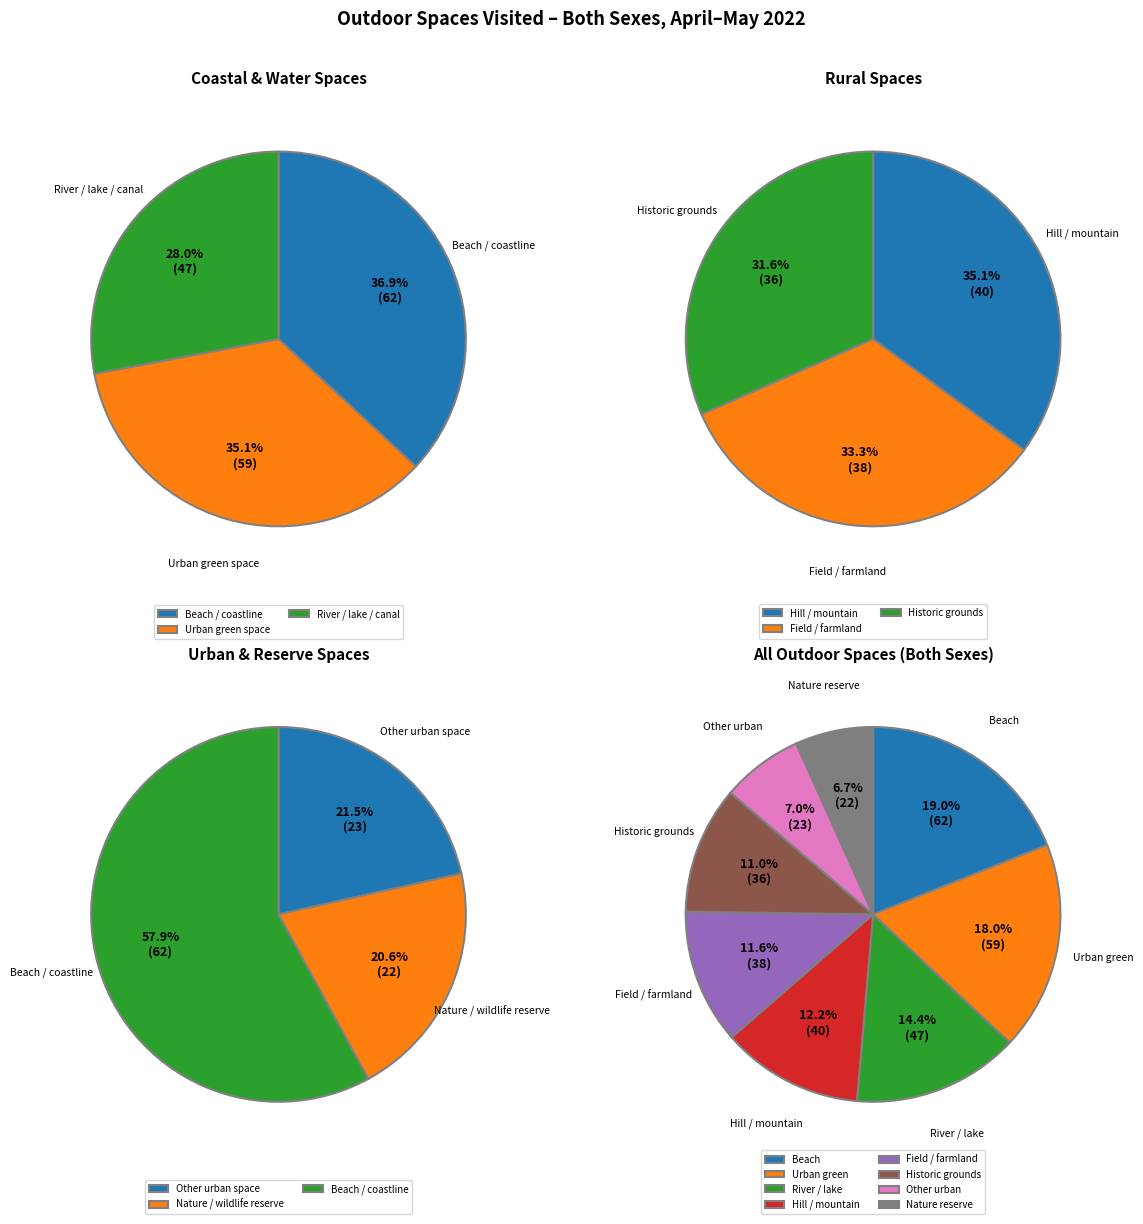

Does Beach / other coastline / sea account for over 50% of the chart?

No